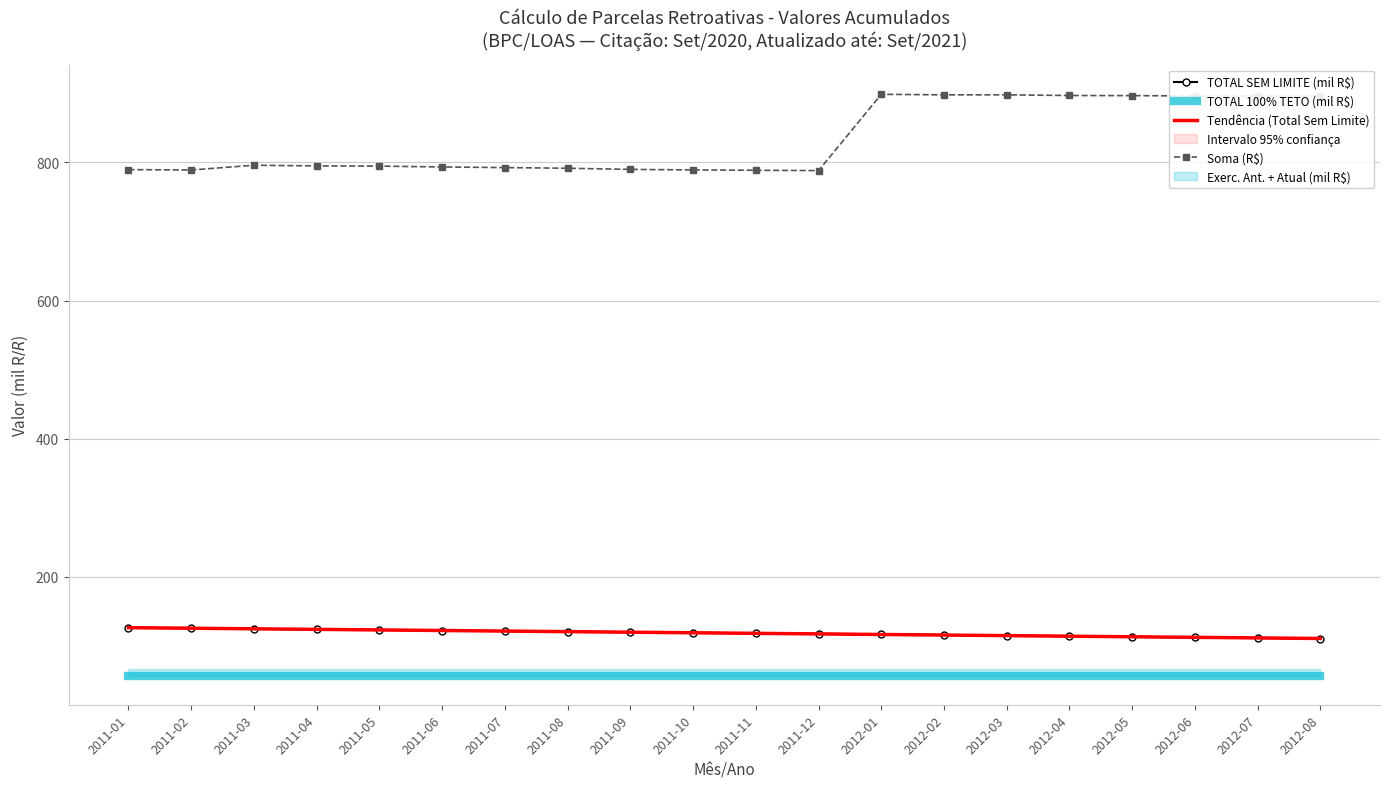

Which category has the lowest value in the Soma (R$) series?

2011-12